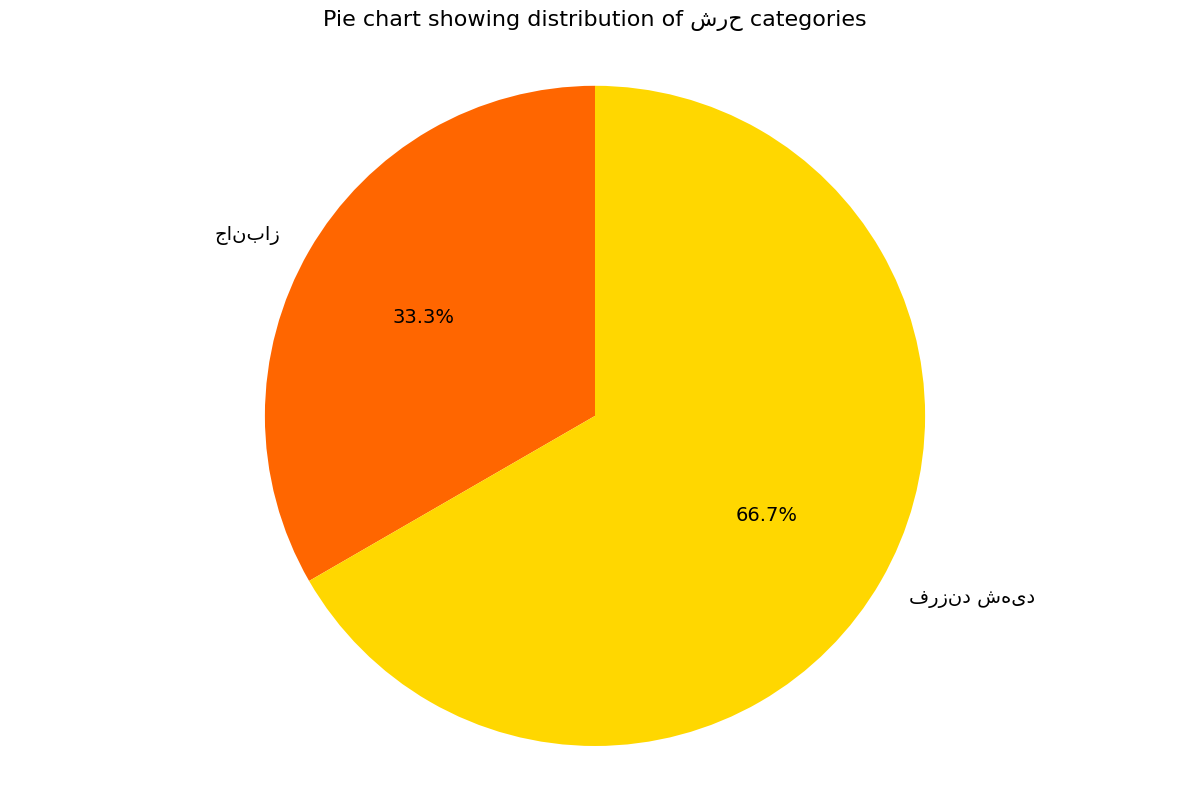

Is there a majority slice in this chart?

Yes